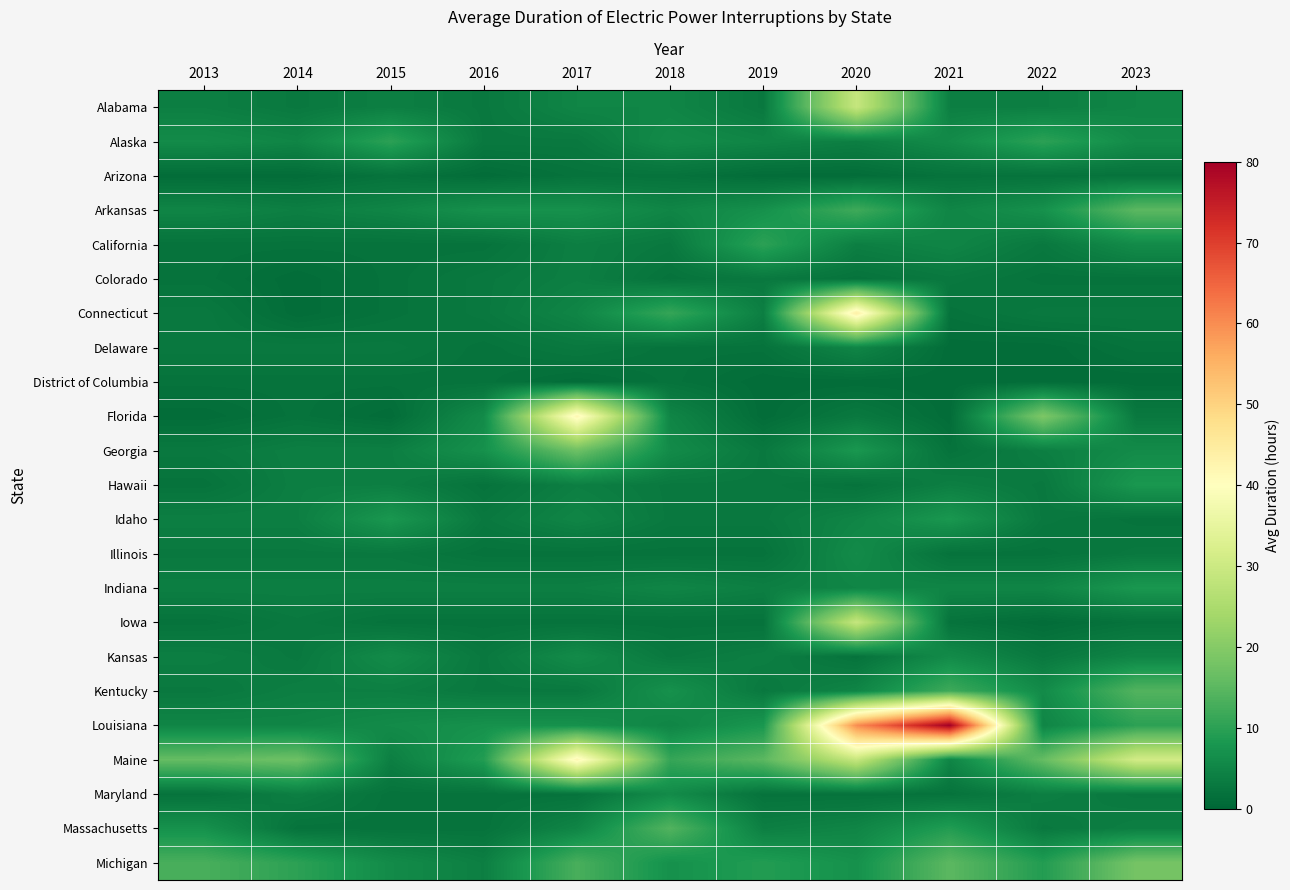

Between 2016 and 2021, which series saw the biggest shift?

Louisiana